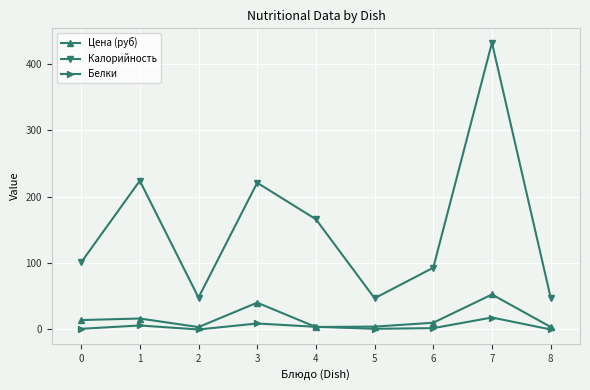

True or false: Калорийность and Цена (руб) intersect in this chart.

False